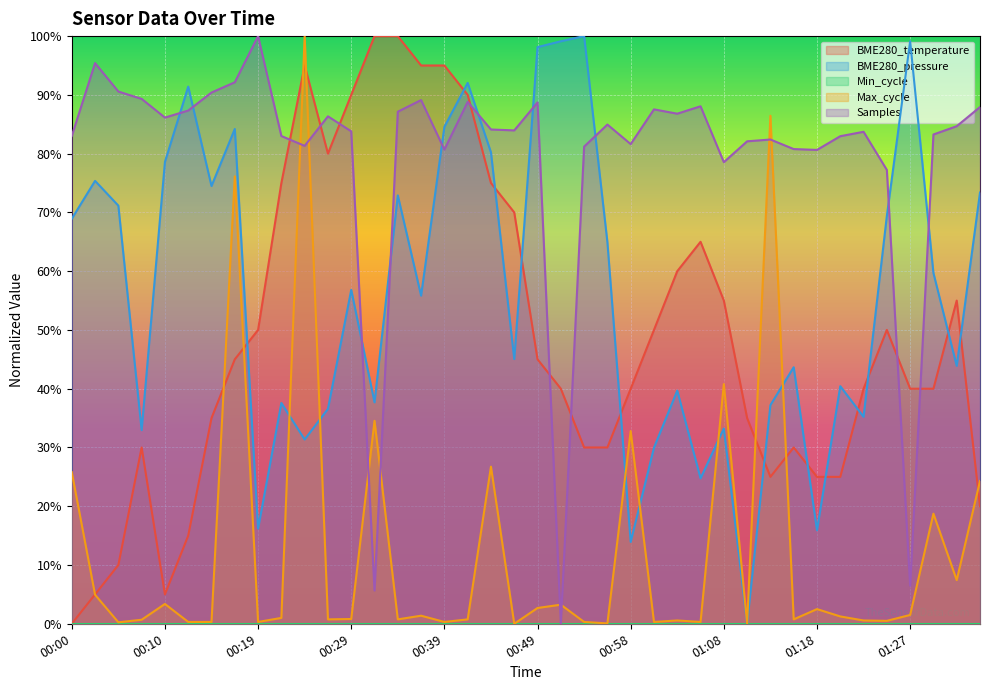

Does the chart display data point markers on the line(s)?

No